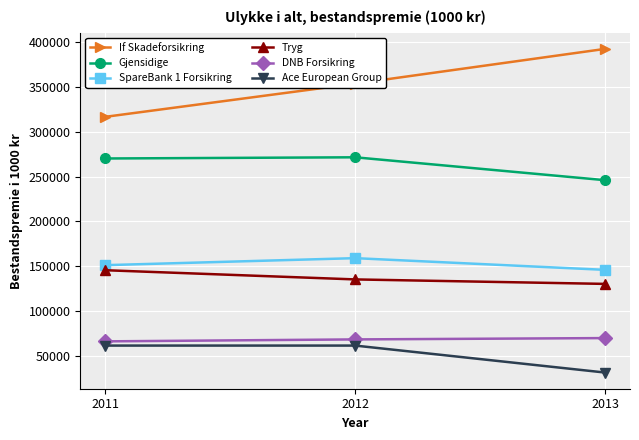

Count the number of data series in this chart.

6